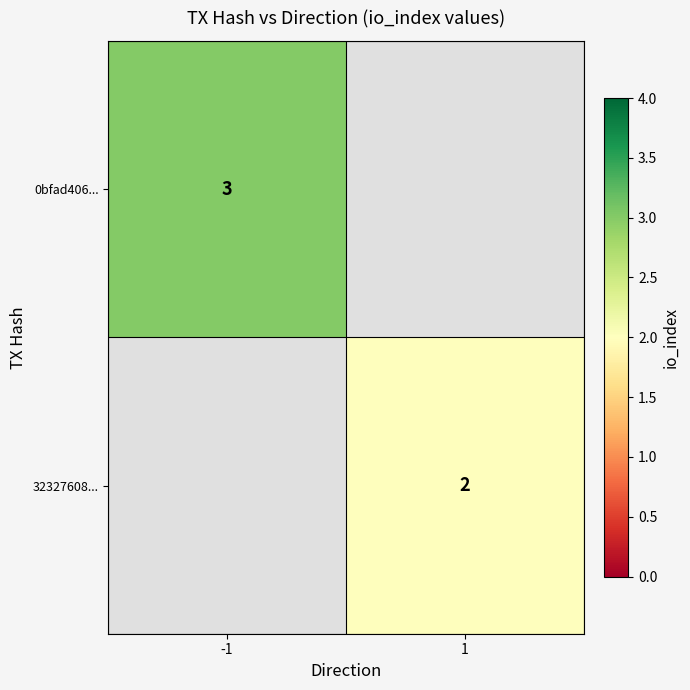

True or false: 0bfad406... has a value of 1 at -1.

False